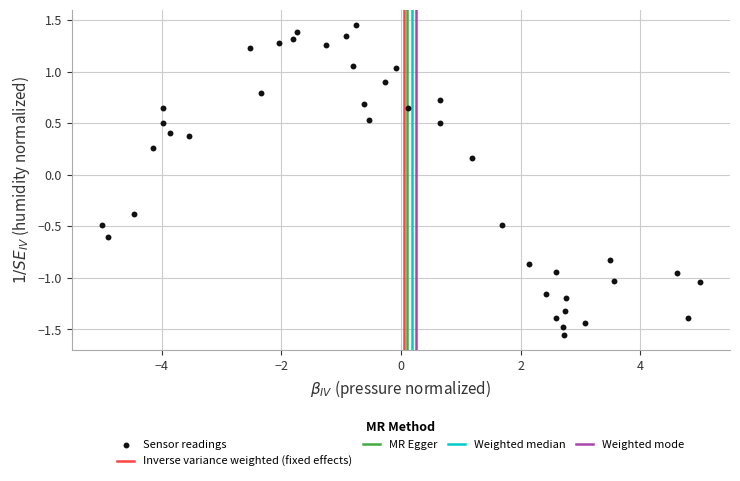

What is the range of X values (max minus min)?

10.0